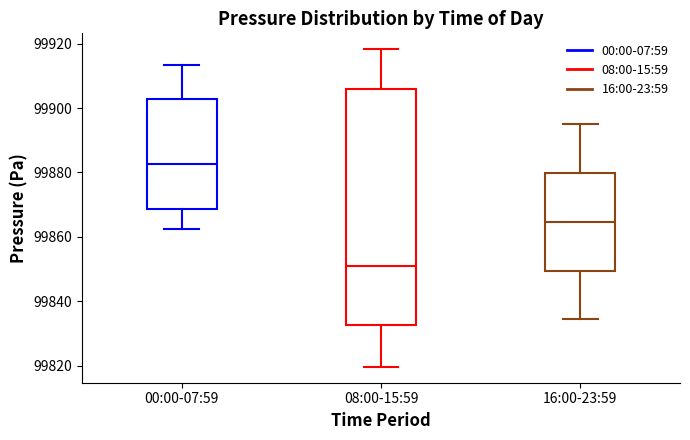

Reading left to right, read every box against the y-axis: the position of its median line, the range the box covers, and the ends of its whiskers. The values are not printed on the chart, so give them approximately, as read against the axis.

00:00-07:59: median 99882, box 99868 to 99902, whiskers 99862 to 99914
08:00-15:59: median 99850, box 99832 to 99906, whiskers 99820 to 99918
16:00-23:59: median 99864, box 99850 to 99880, whiskers 99834 to 99896